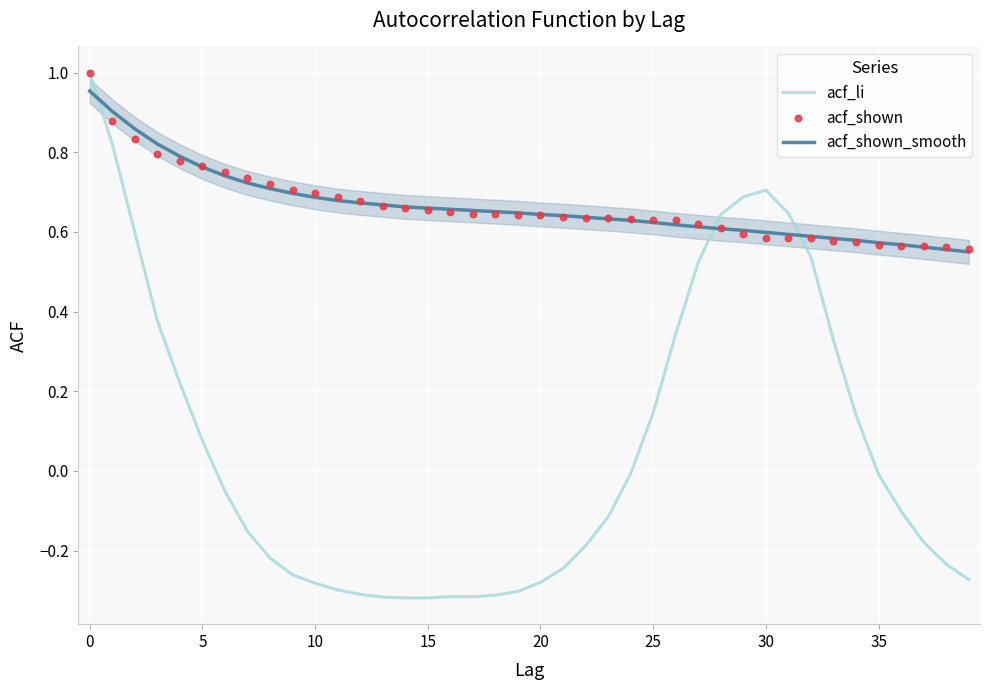

At how many categories does at least one series exceed 0?

40